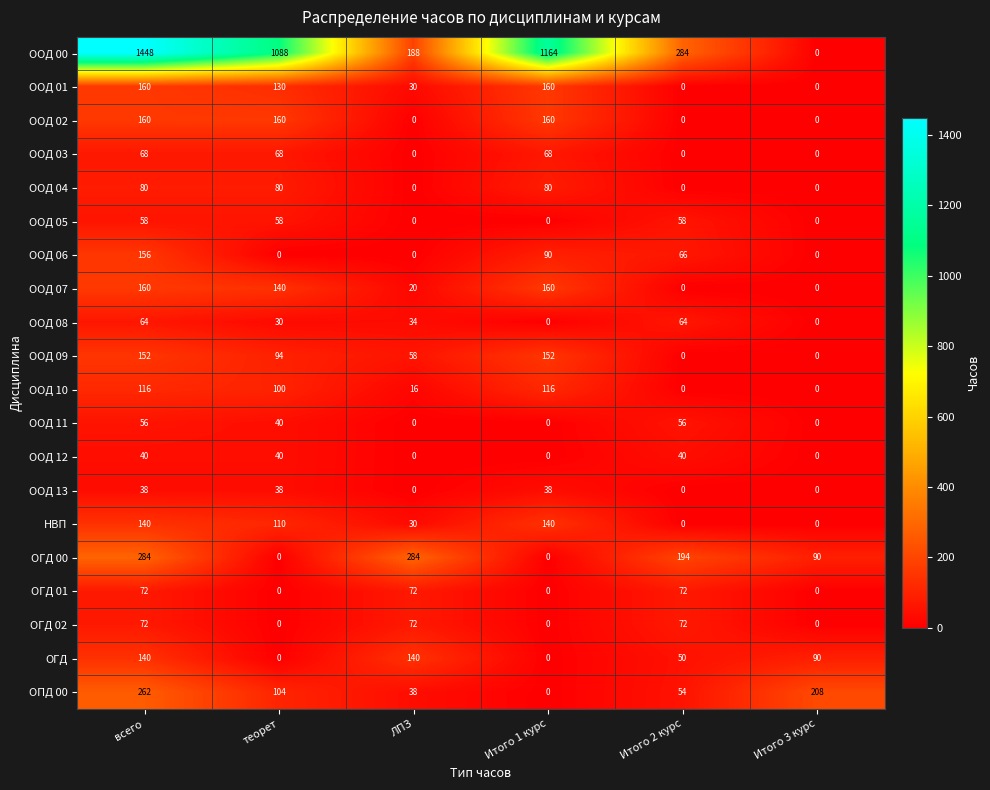

Which series has the largest range (max minus min)?

ООД 00